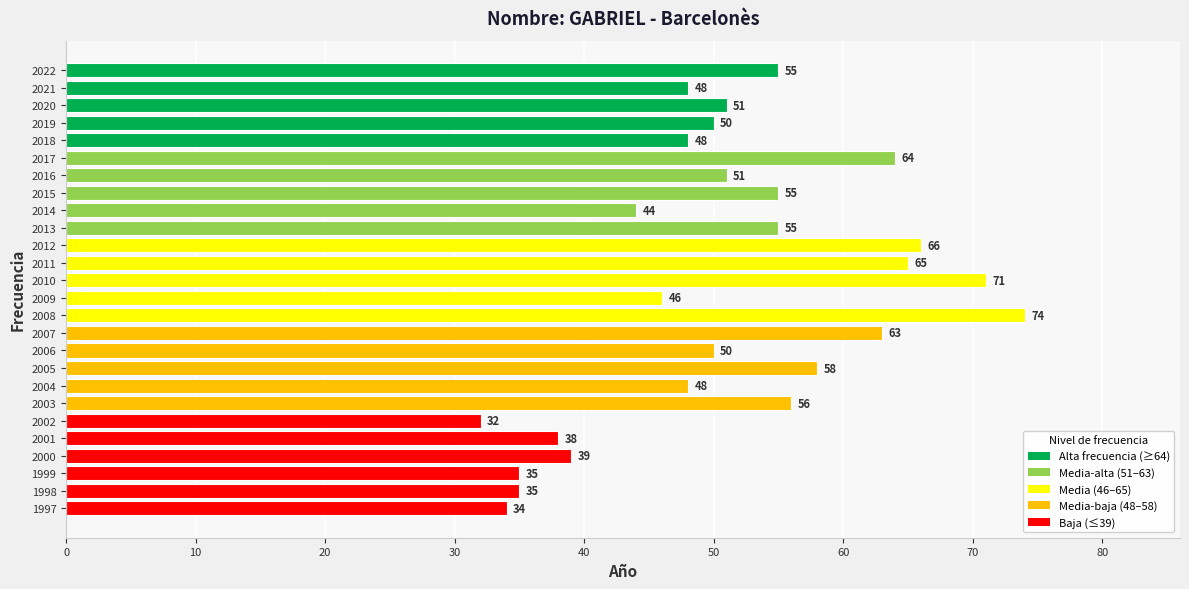

Between 2015 and 2016, which is larger?

2015